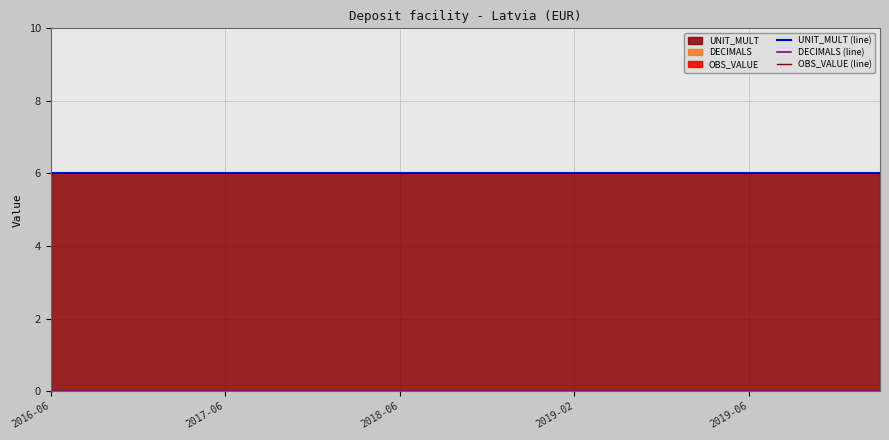

True or false: OBS_VALUE (line) has a value of 0 at 6.

True